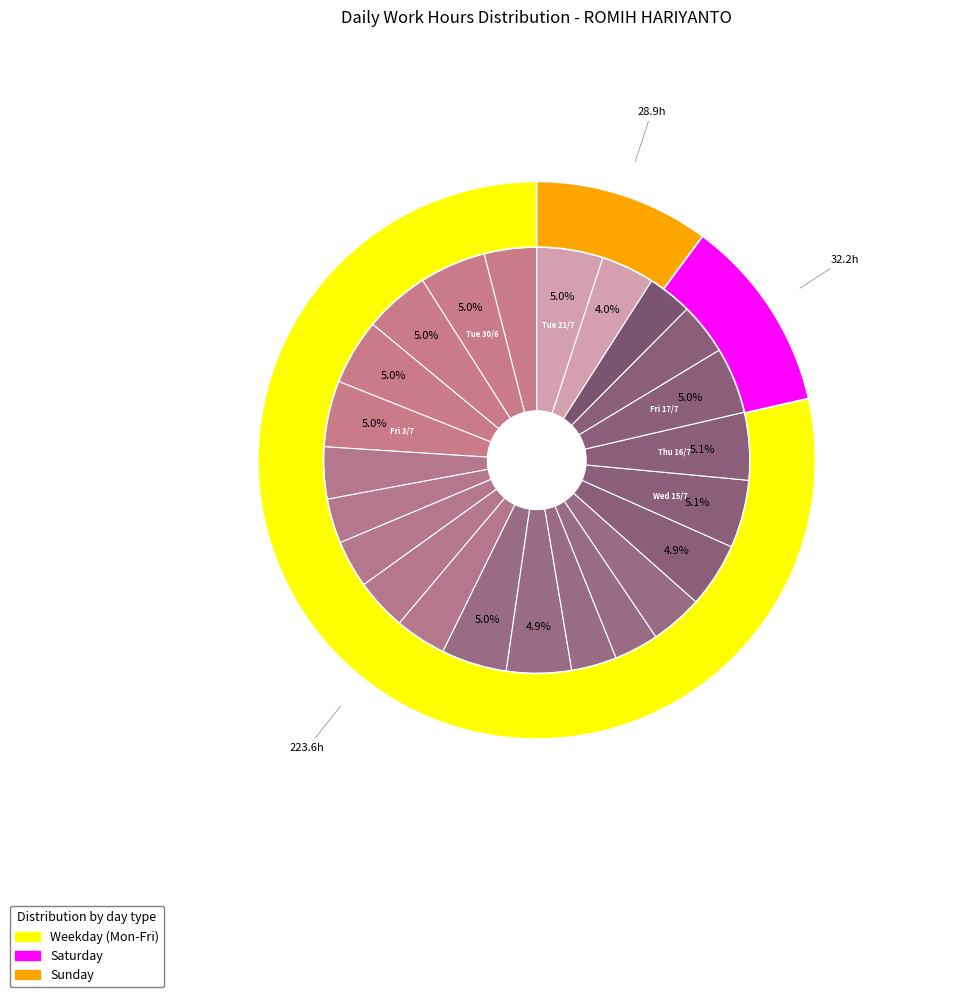

True or false: Fri 10/7 accounts for 5% of the total.

True